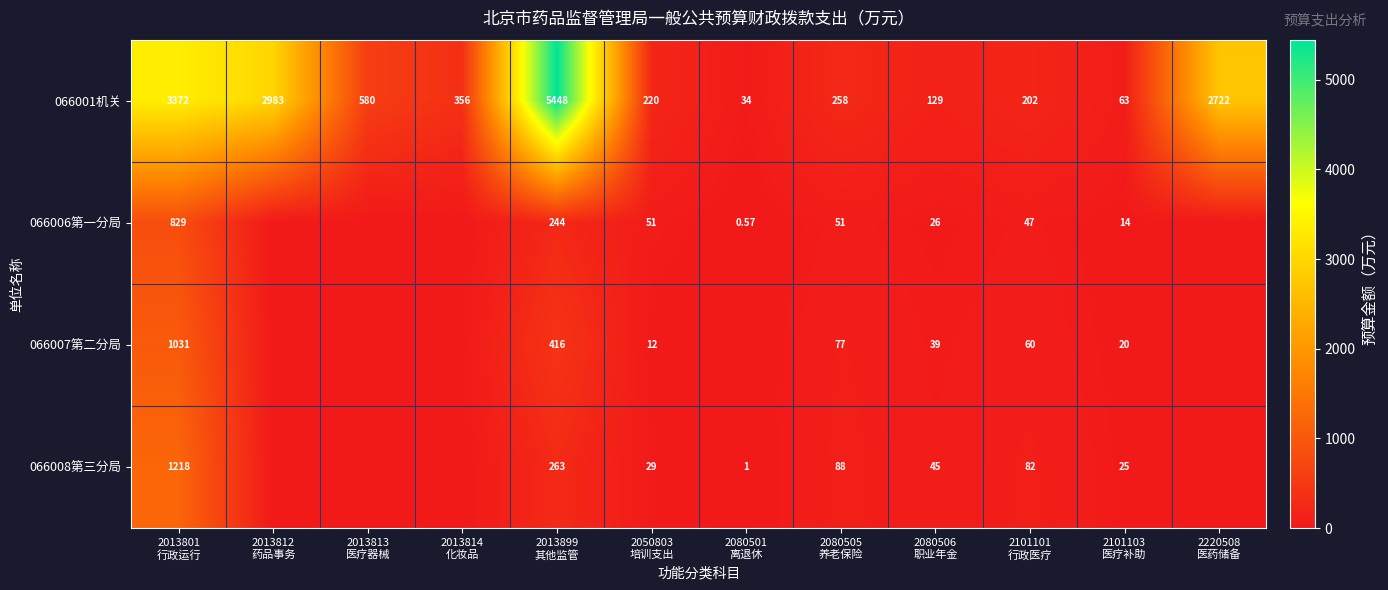

Which series has the largest total across all categories?

066001机关